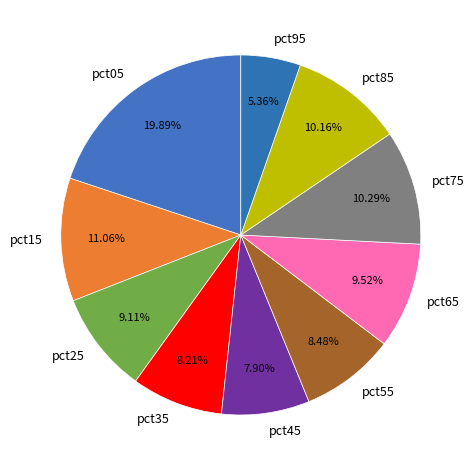

Approximately how many times larger is the value at pct65 compared to pct15?

0.9